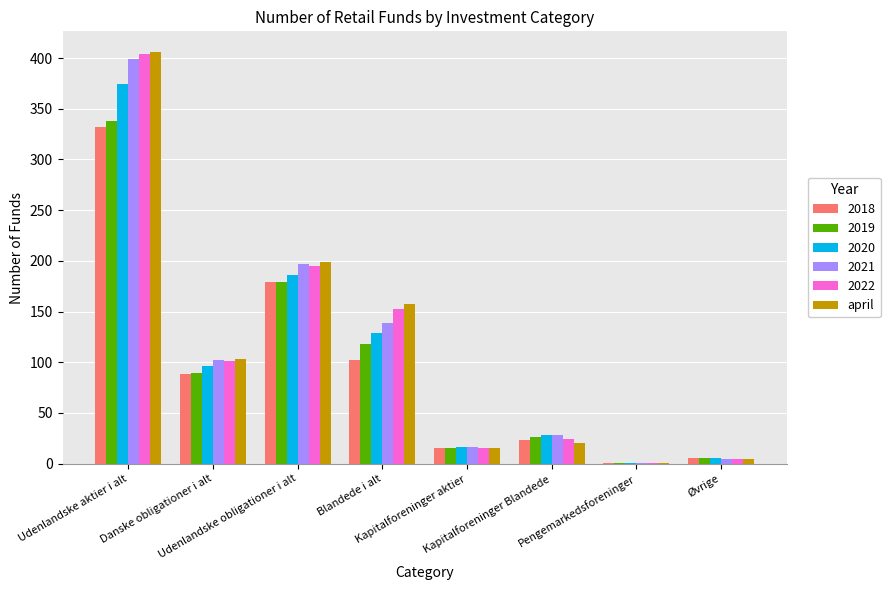

What are all the series names shown in the legend?

2018, 2019, 2020, 2021, 2022, april